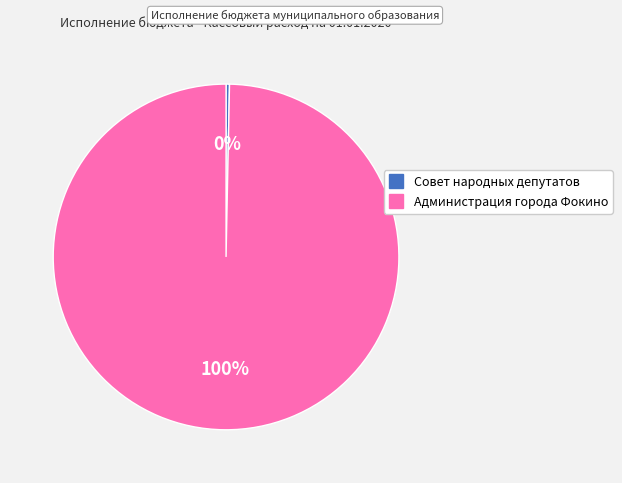

Count the number of slices in the pie.

2